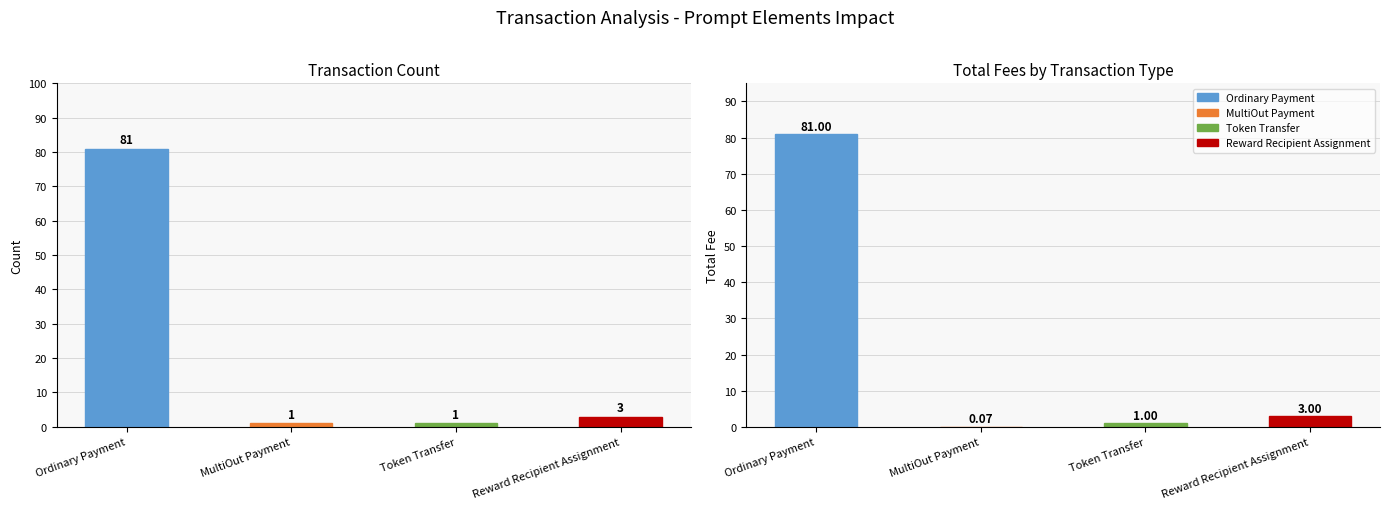

Is it true that the value at Reward Recipient Assignment is 3?

True